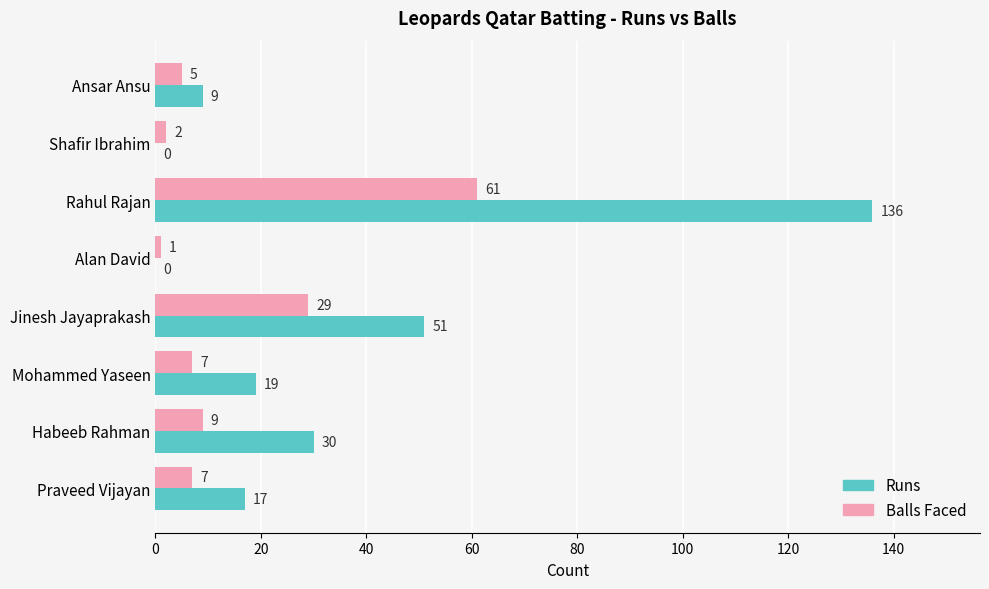

True or false: Balls Faced has a value of 13 at Jinesh Jayaprakash.

False